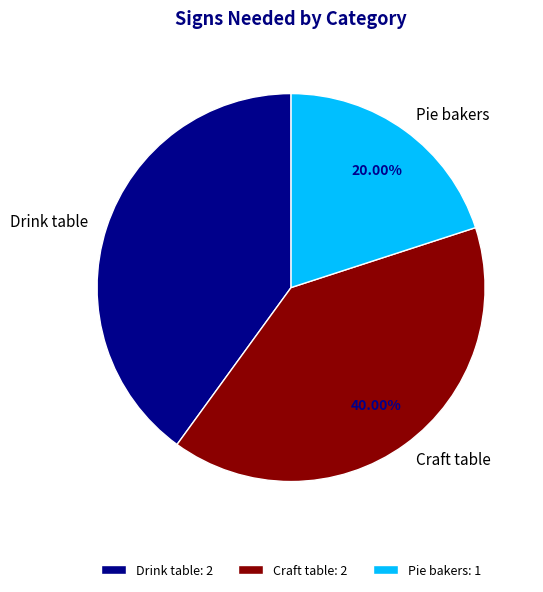

Is the sum of Pie bakers and Drink table greater than half?

Yes